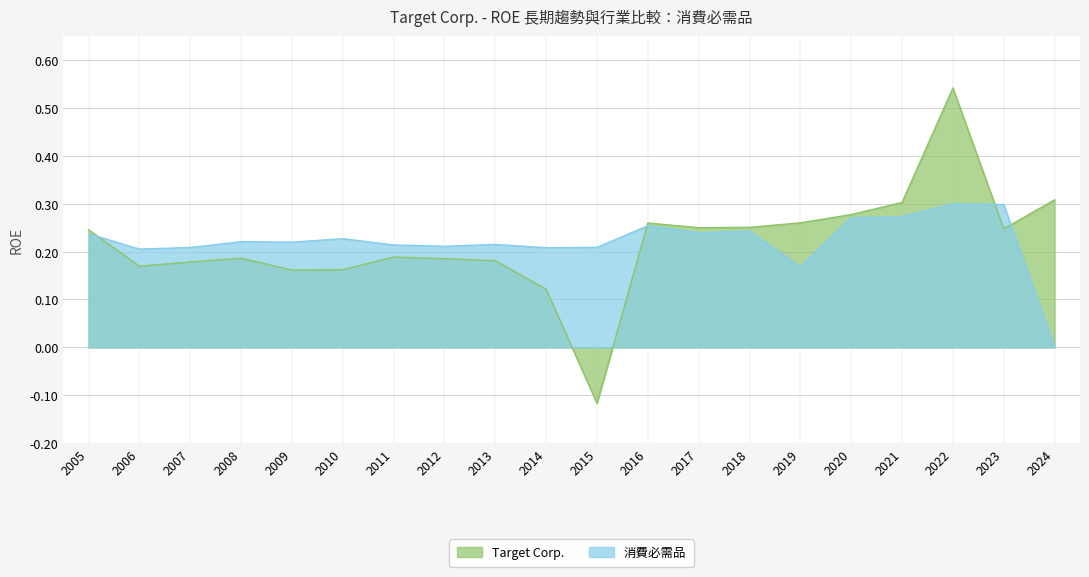

List the series in order of their peak value, lowest first.

消費必需品, Target Corp.